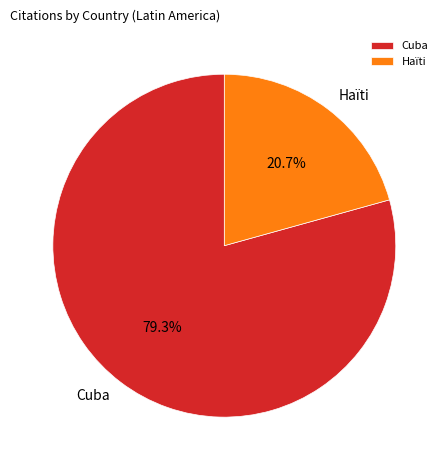

To the nearest percent, what is the difference between the Haïti and Cuba slice percentages?

59%